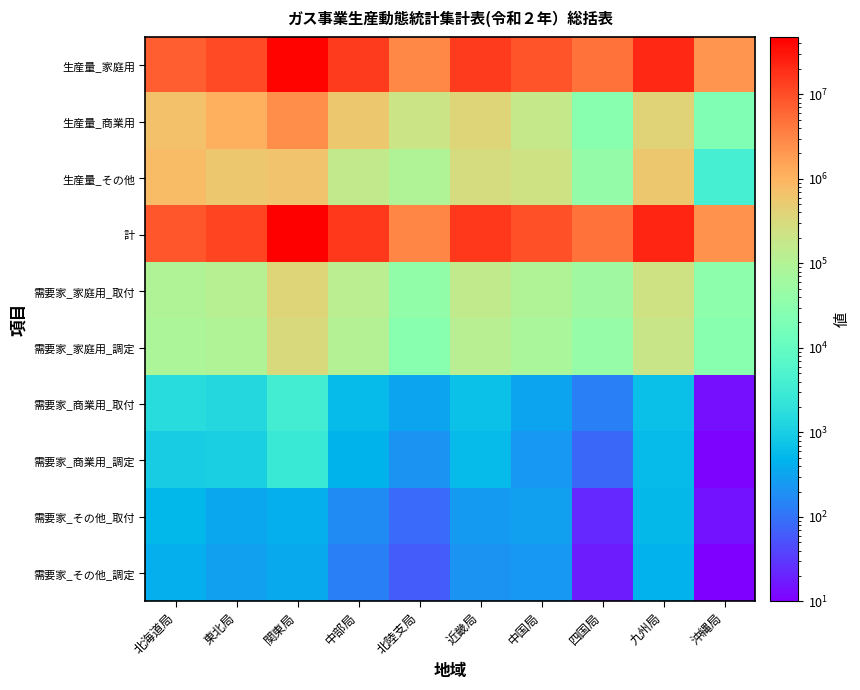

Reading left to right, extract all data points from this chart.

生産量_家庭用: 北海道局=7252470	東北局=10931118	関東局=44136693	中部局=14769479	北陸支局=2868744	近畿局=14658433	中国局=9288688	四国局=4695973	九州局=20735984	沖縄局=2202073
生産量_商業用: 北海道局=706058	東北局=1127198	関東局=2552686	中部局=571451	北陸支局=209825	近畿局=376892	中国局=168718	四国局=28434	九州局=403444	沖縄局=23090
生産量_その他: 北海道局=800706	東北局=575510	関東局=666300	中部局=162359	北陸支局=96405	近畿局=281235	中国局=228790	四国局=41521	九州局=558327	沖縄局=4048
計: 北海道局=8759234	東北局=12633826	関東局=47355679	中部局=15503289	北陸支局=3174974	近畿局=15316560	中国局=9686196	四国局=4765928	九州局=21697755	沖縄局=2229211
需要家_家庭用_取付: 北海道局=97244	東北局=112844	関東局=377954	中部局=127346	北陸支局=38413	近畿局=154437	中国局=94997	四国局=56916	九州局=228462	沖縄局=32461
需要家_家庭用_調定: 北海道局=82136	東北局=93423	関東局=324144	中部局=107383	北陸支局=28635	近畿局=121469	中国局=76898	四国局=43347	九州局=192828	沖縄局=29264
需要家_商業用_取付: 北海道局=1590	東北局=1376	関東局=3461	中部局=588	北陸支局=325	近畿局=700	中国局=312	四国局=137	九州局=657	沖縄局=14
需要家_商業用_調定: 北海道局=995	東北局=1026	関東局=2760	中部局=485	北陸支局=209	近畿局=585	中国局=237	四国局=80	九州局=589	沖縄局=11
需要家_その他_取付: 北海道局=498	東北局=331	関東局=401	中部局=171	北陸支局=85	近畿局=248	中国局=282	四国局=22	九州局=536	沖縄局=15
需要家_その他_調定: 北海道局=407	東北局=284	関東局=349	中部局=140	北陸支局=62	近畿局=203	中国局=231	四国局=18	九州局=456	沖縄局=10